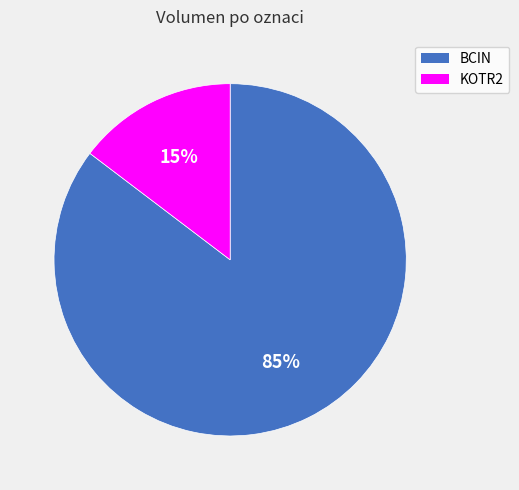

To the nearest percent, what is the combined percentage of BCIN and KOTR2?

100%